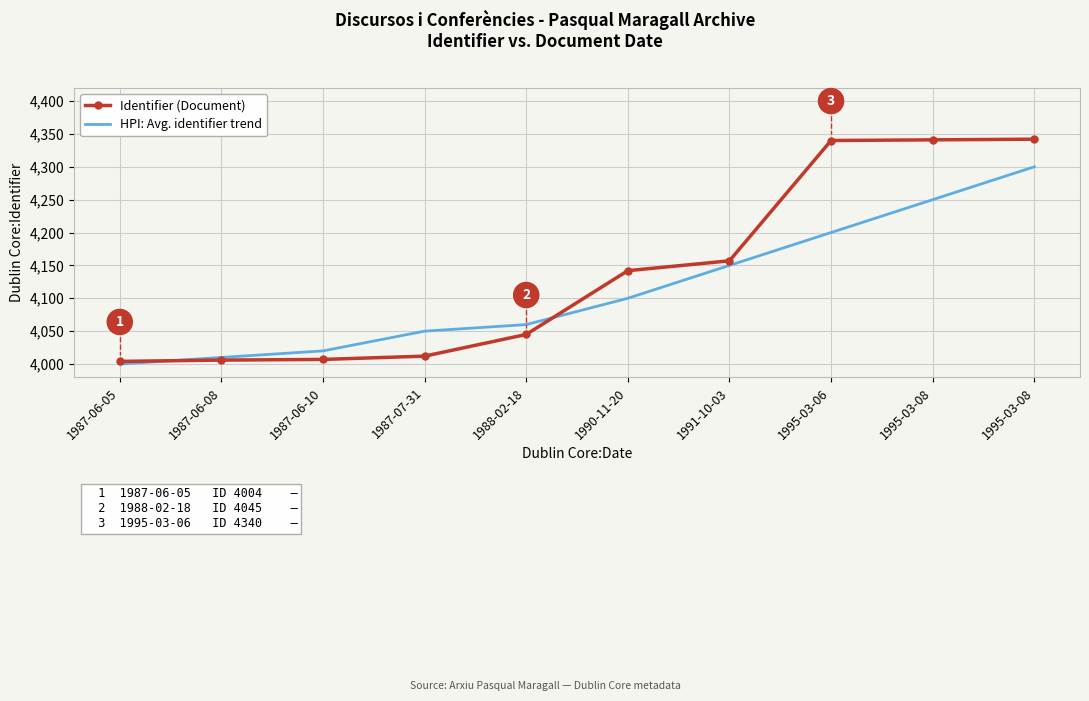

What is the total value across all series at 1995-03-08?

8591